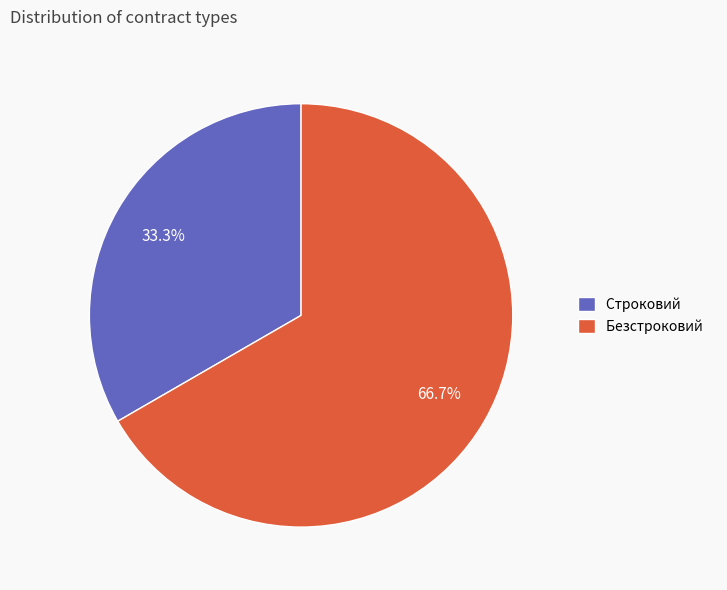

Is it true that Безстроковий is 58% of the pie?

False